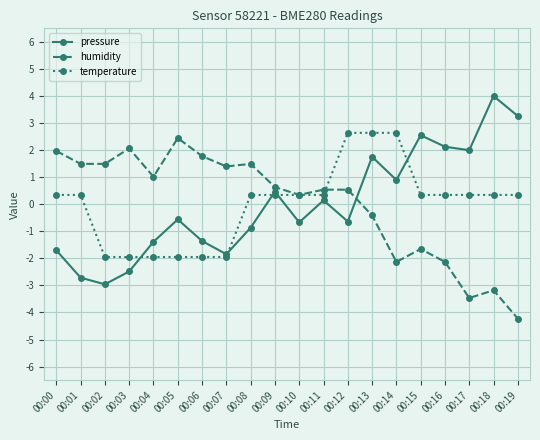

At which label does humidity reach its peak?

00:05